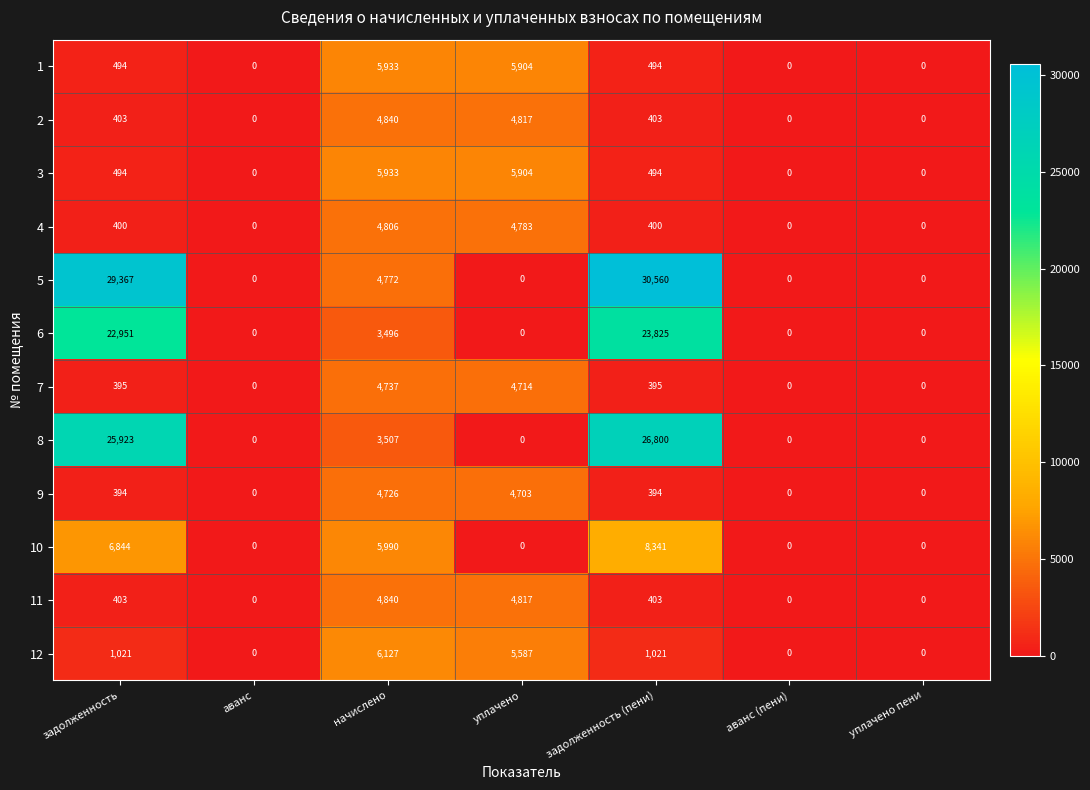

Which series has the largest total across all categories?

5